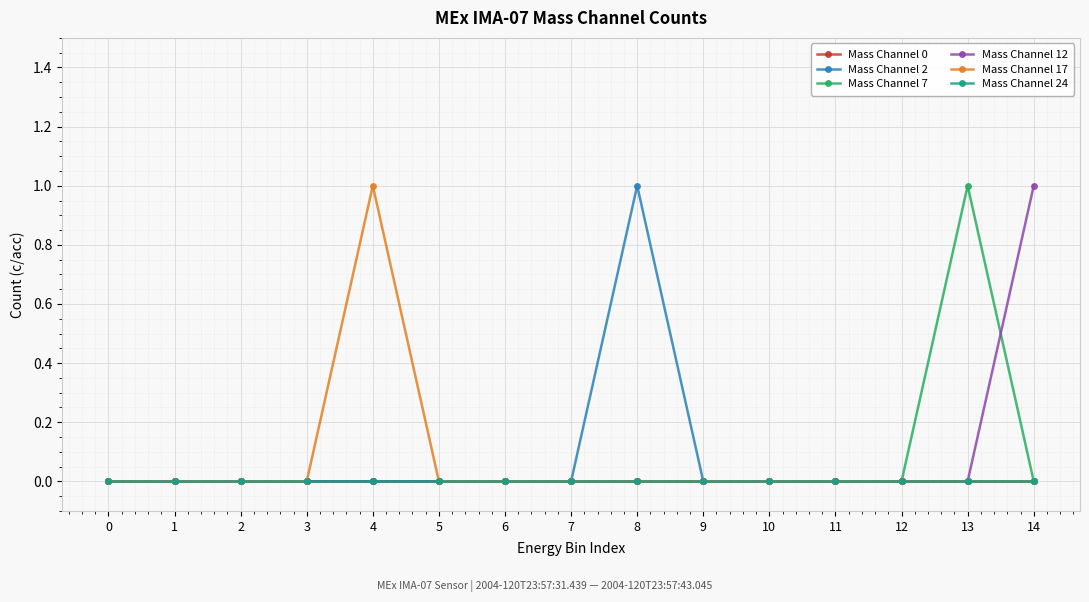

Which has a higher value, 2 or 4?

2